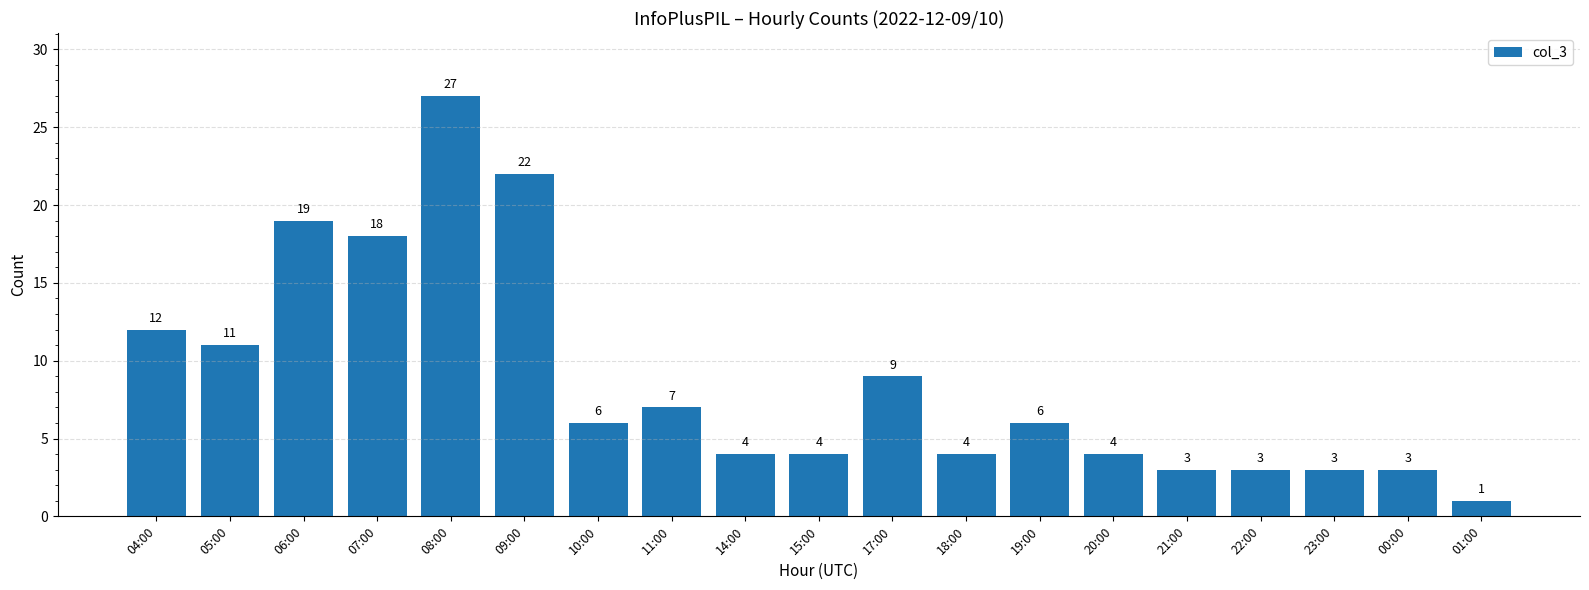

Is it true that the value at 17:00 is 9?

True